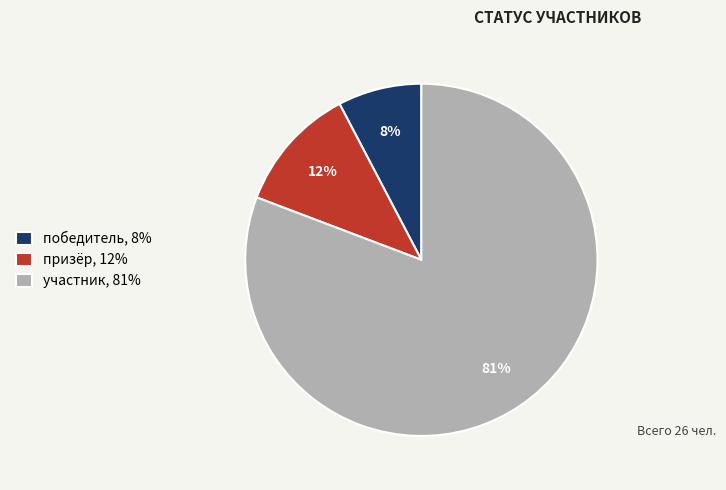

The победитель slice represents 1% of the pie. True or false?

False